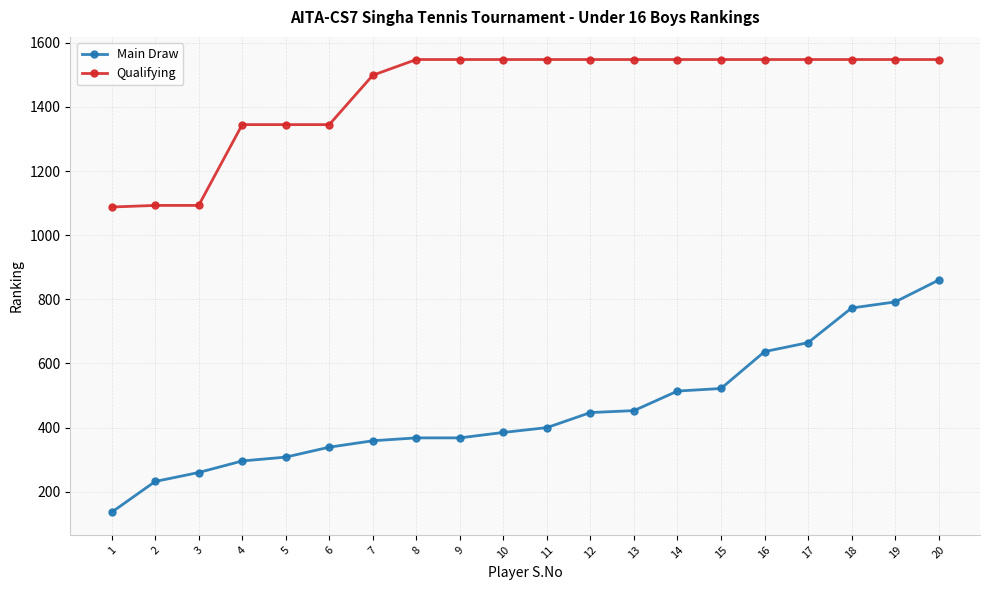

What is the total value across all series at 4?

1641